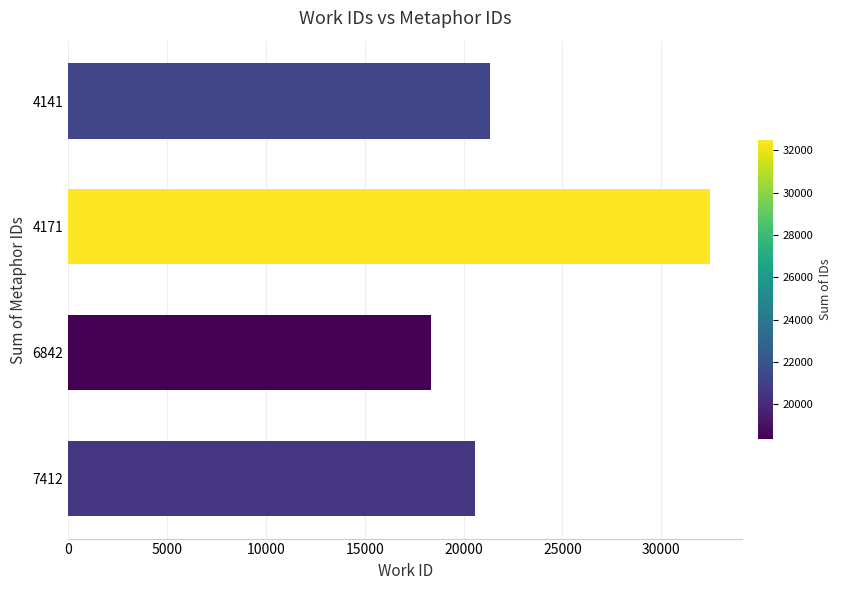

Is it true that the value at 4171 is 32465?

True